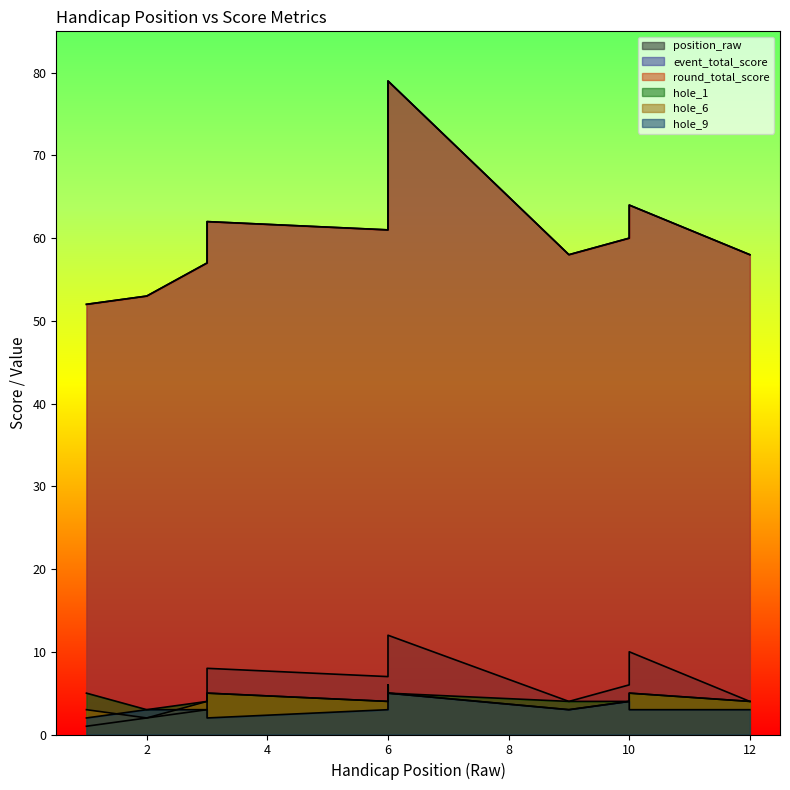

The value of round_total_score at 3 is 62. True or false?

True